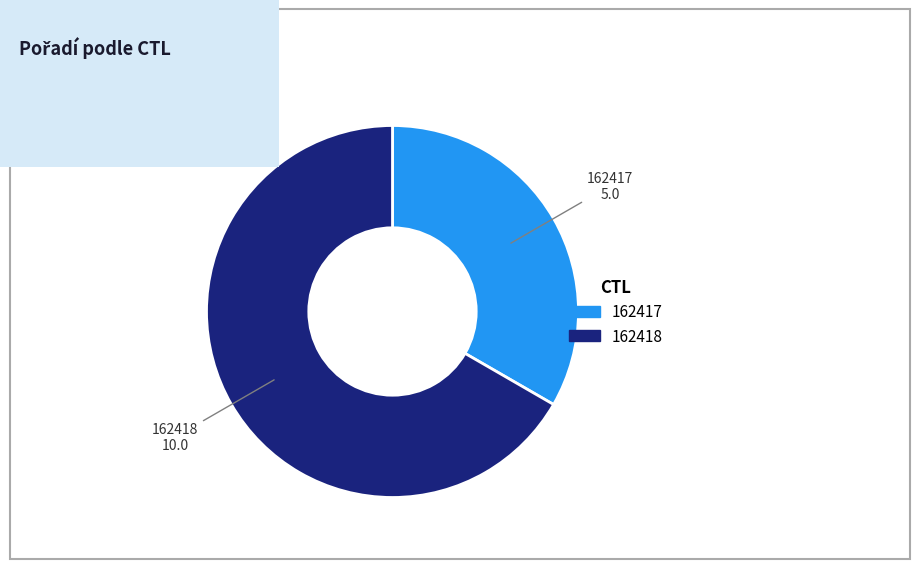

Is there a majority slice in this chart?

Yes